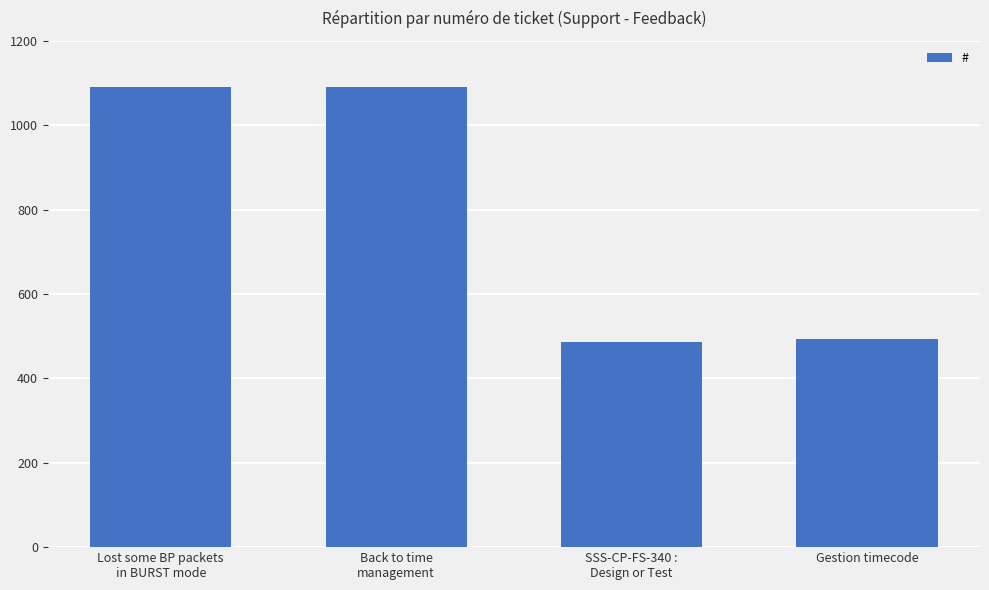

The value at SSS-CP-FS-340 :
Design or Test is 486. True or false?

True